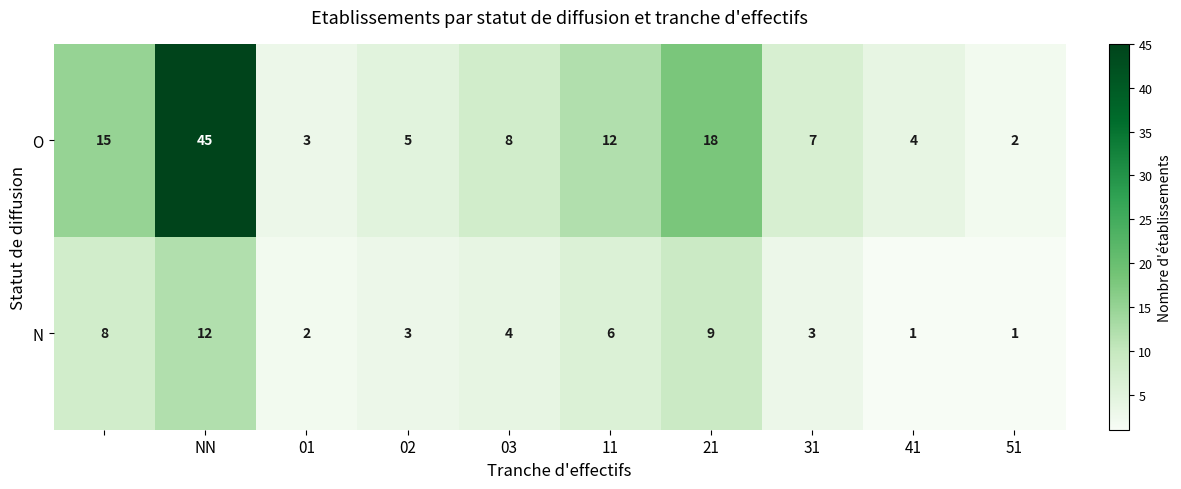

List the series in order of their overall mean, highest first.

O, N